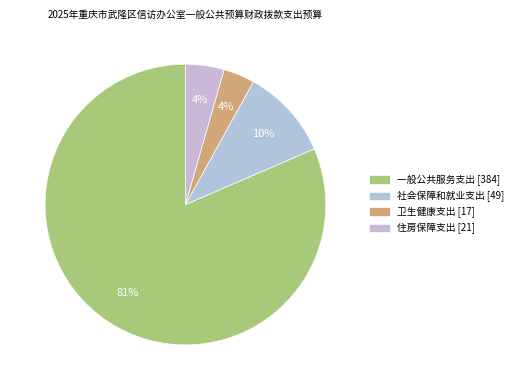

What percentage do 住房保障支出 and 卫生健康支出 together represent?

8.0%